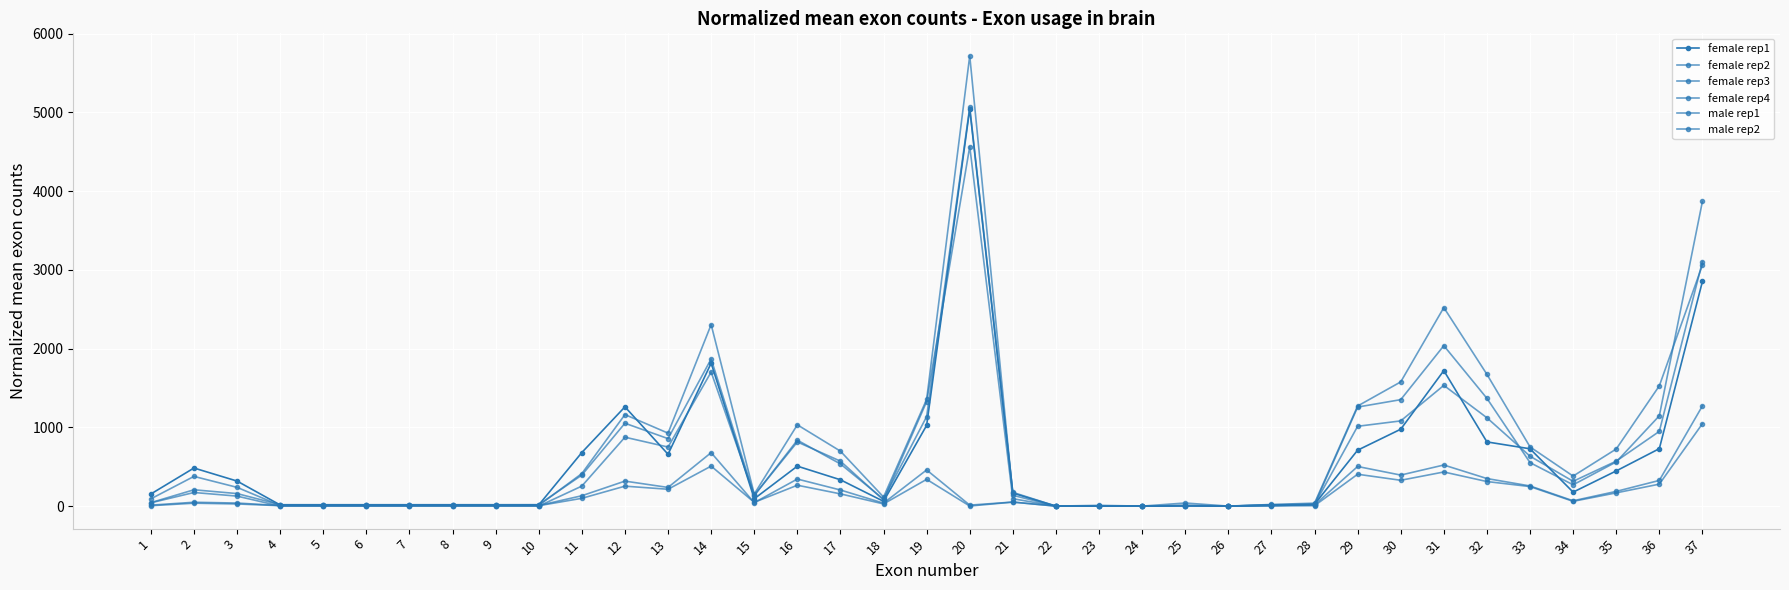

How many data points in female rep3 are above 174?

19